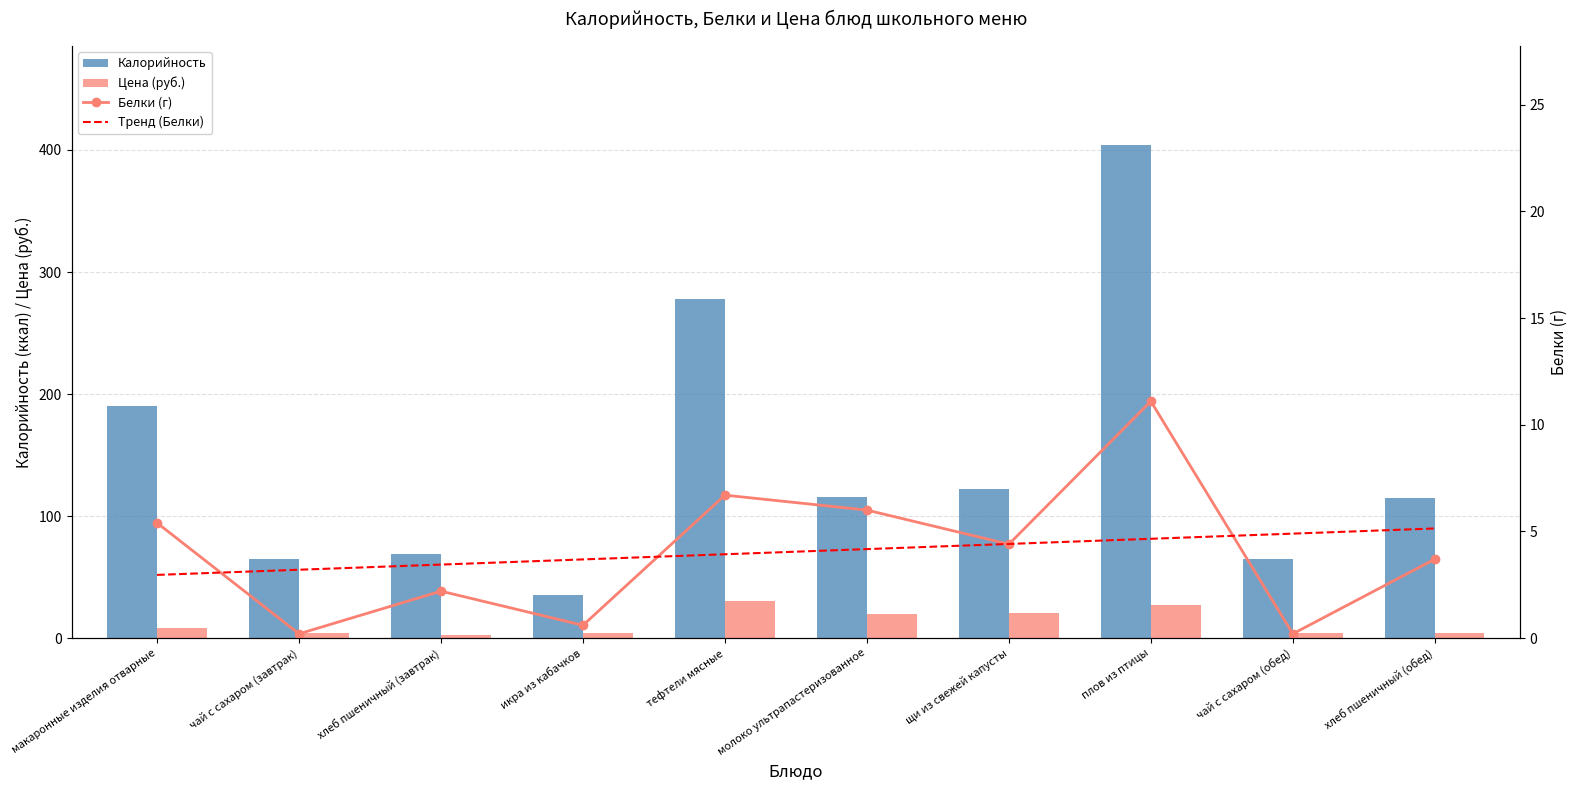

Reading right to left, what are all the values shown in this chart?

Калорийность: 114.8	64.8	404.3	122.2	116.0	277.8	35.7	68.9	64.8	190.5
Цена (руб.): 4.0	4.0	26.7	20.3	20.0	30.5	4.5	2.5	4.0	8.5
Белки (г): 3.7	0.2	11.1	4.4	6.0	6.7	0.6	2.2	0.2	5.4
Тренд (Белки): 5.1	4.9	4.7	4.4	4.2	3.9	3.7	3.4	3.2	3.0